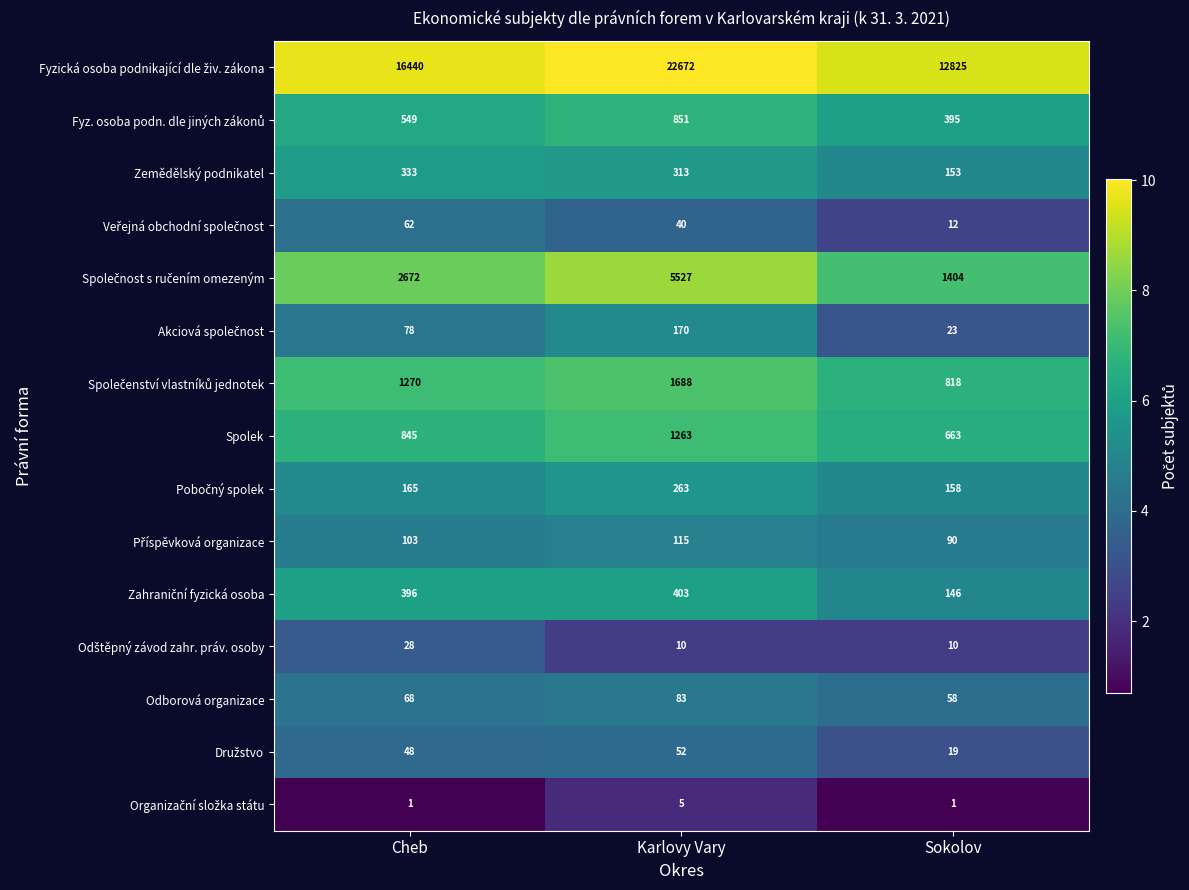

Is it true that Odborová organizace equals 93 at Cheb?

False